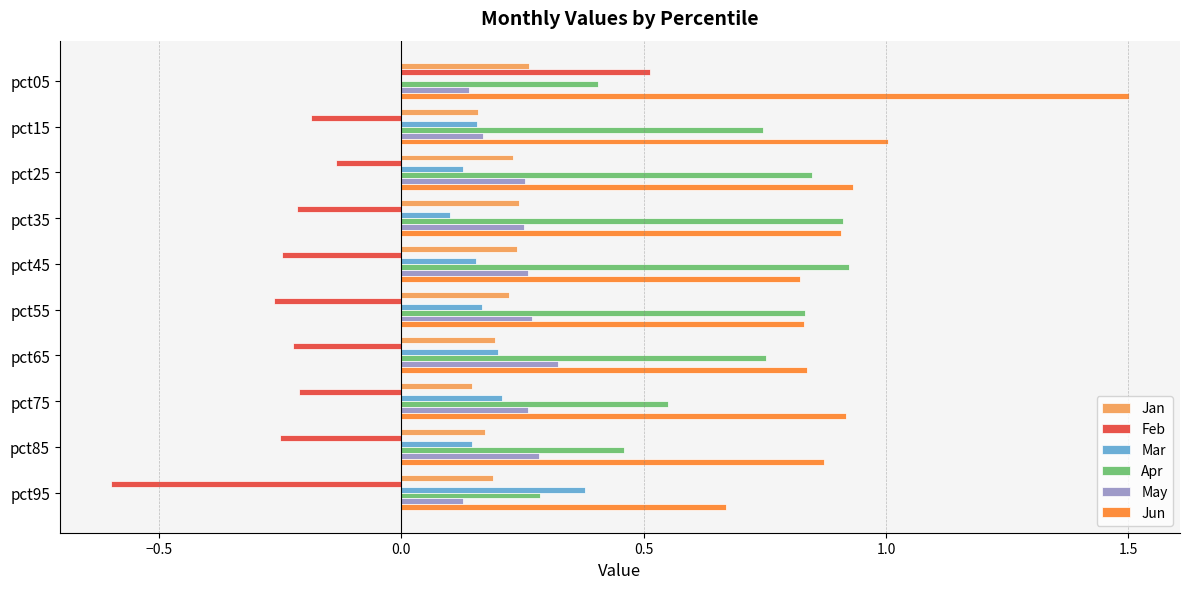

Where is Apr nearest to the value 0?

pct95